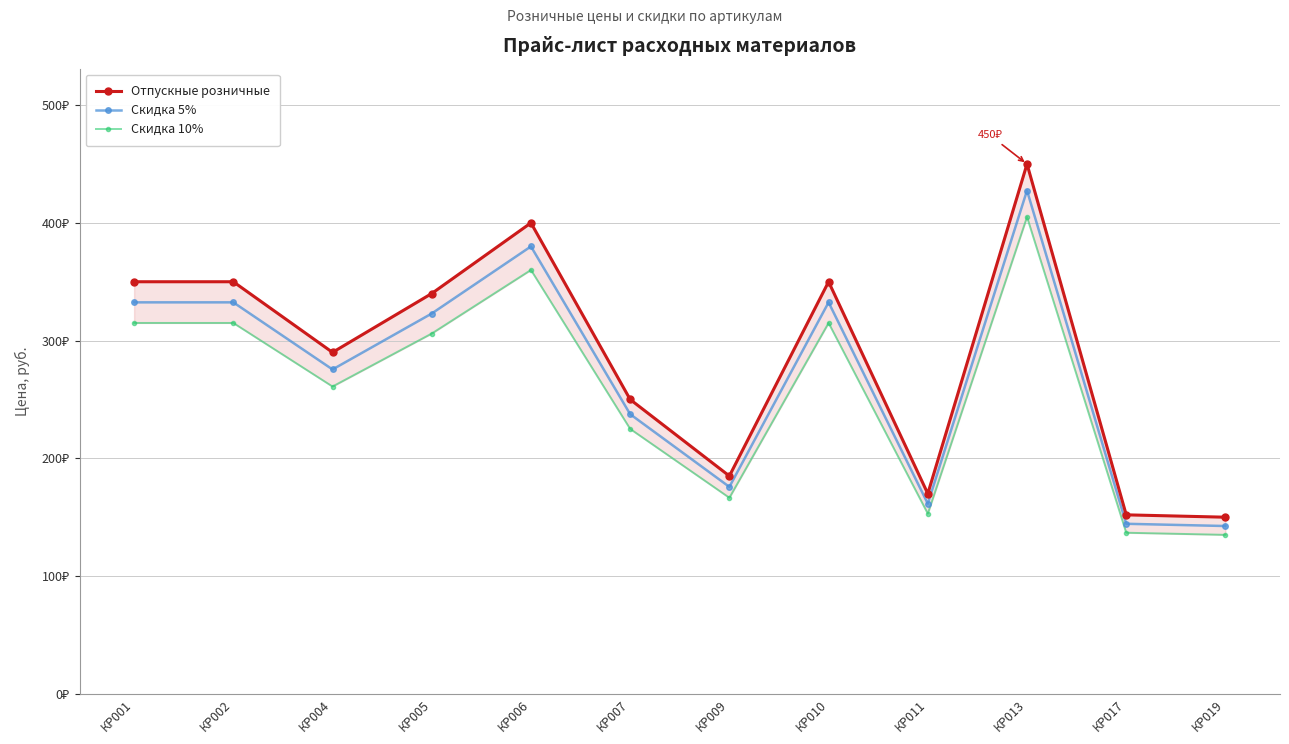

Rank the series at КР002 from lowest to highest value.

Скидка 10%, Скидка 5%, Отпускные розничные